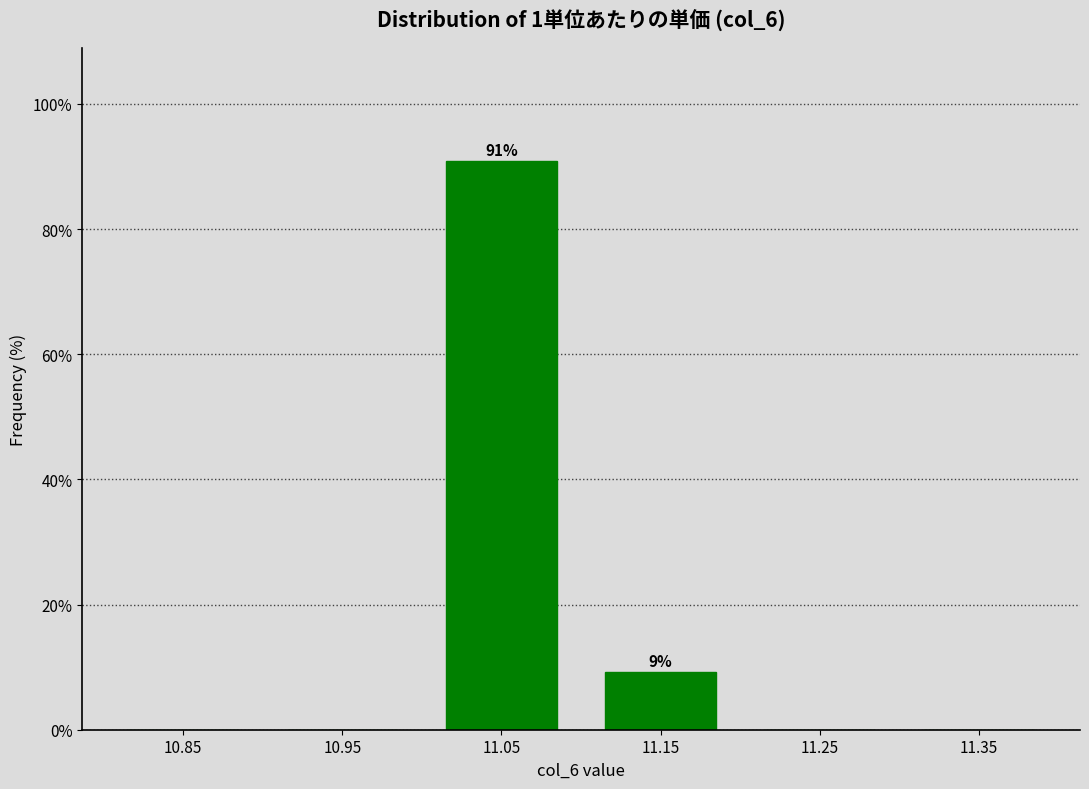

Reading right to left, what are all the values shown in this chart?

11.35=0.0	11.25=0.0	11.15=9.2	11.05=90.8	10.95=0.0	10.85=0.0